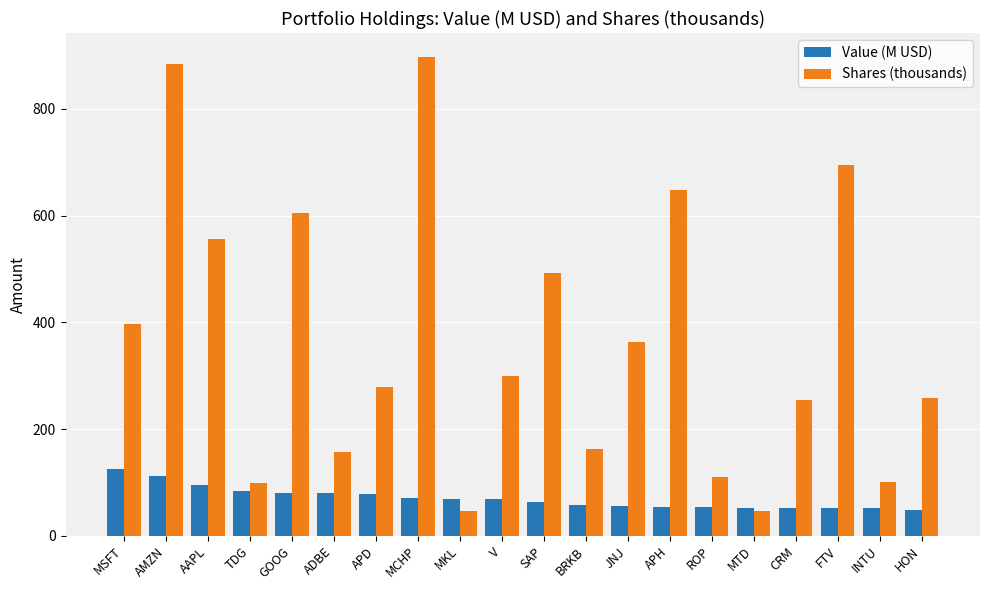

Which series has the largest total across all categories?

Shares (thousands)